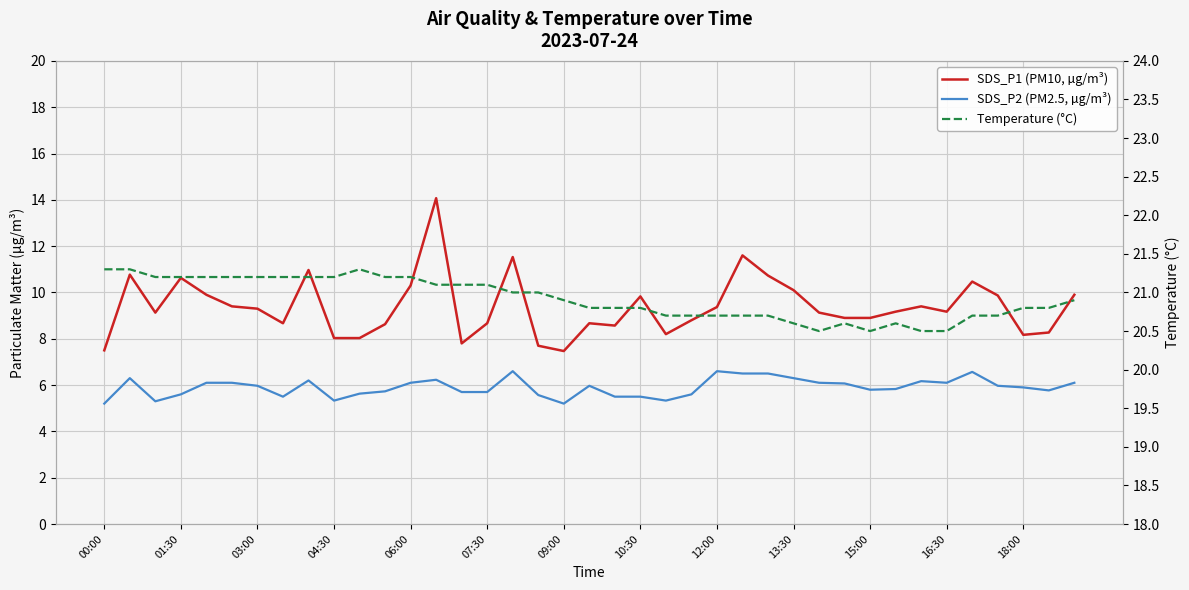

What are all the series names shown in the legend?

SDS_P1 (PM10, µg/m³), SDS_P2 (PM2.5, µg/m³), Temperature (°C)